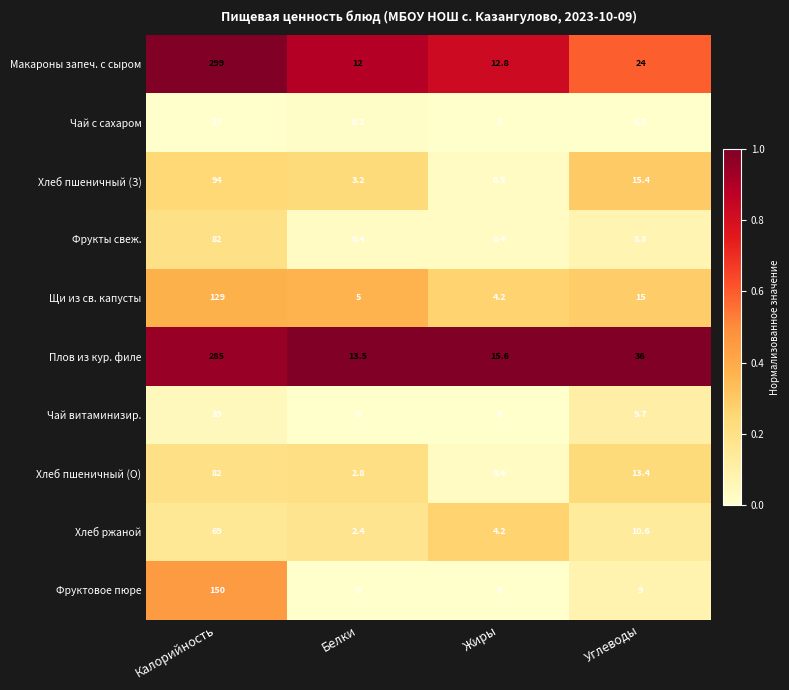

Is the value of Хлеб пшеничный (З) at Белки greater than the value of Плов из кур. филе at Жиры?

No